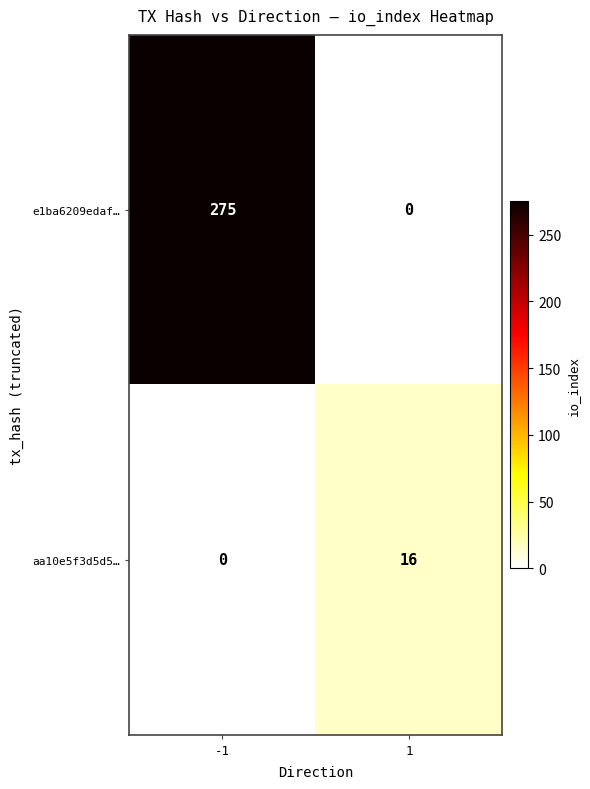

Rank the series by their maximum value, from highest to lowest.

e1ba6209edaf…, aa10e5f3d5d5…